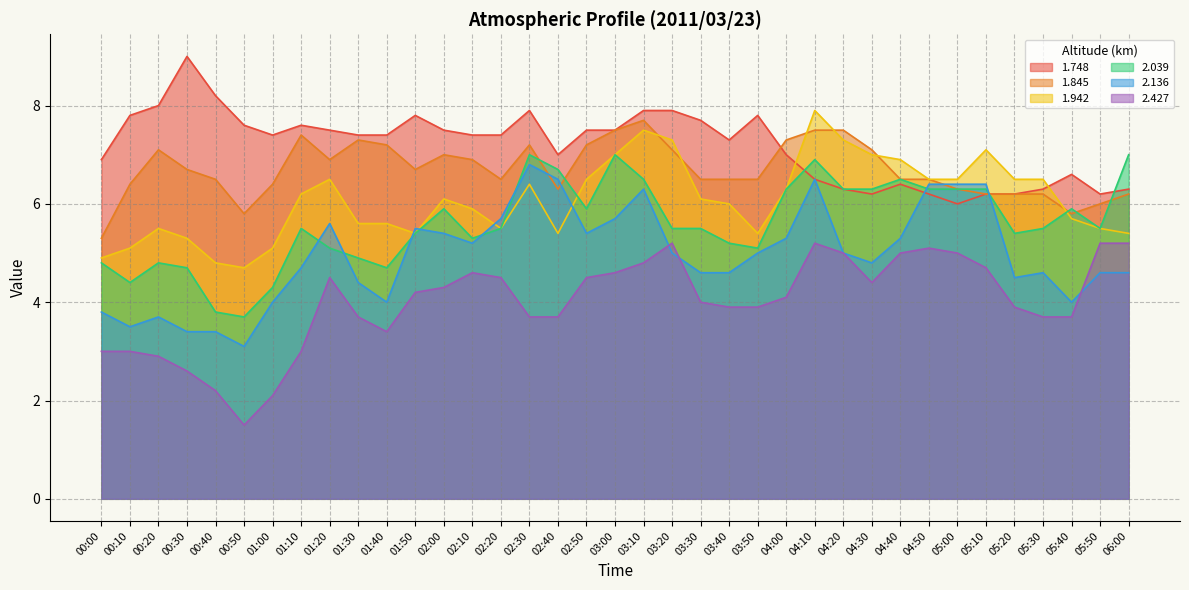

True or false: 1.748 has more than 0 points higher than both neighbors.

True